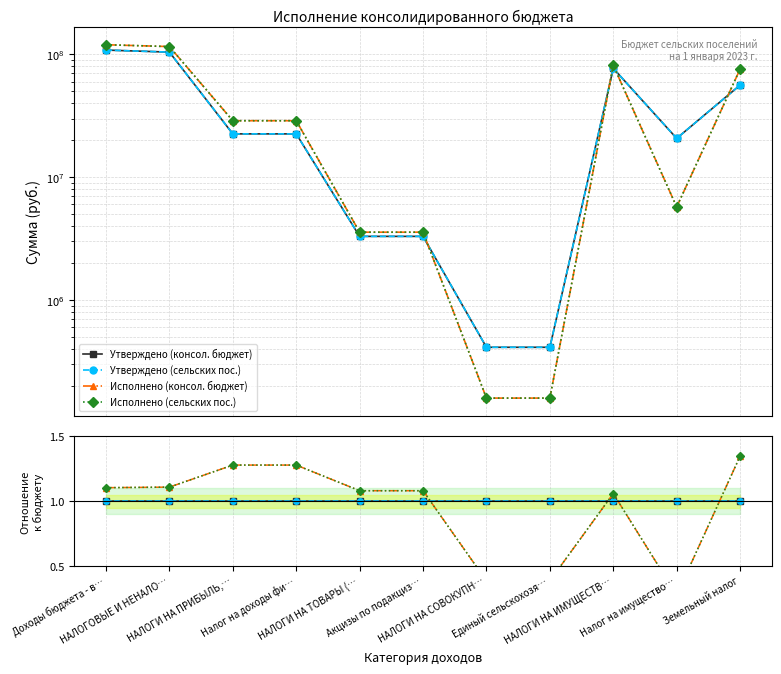

Reading right to left, list all the values displayed in this chart.

Утверждено (консол. бюджет): Земельный налог=1.0	Налог на имущество…=1.0	НАЛОГИ НА ИМУЩЕСТВ…=1.0	Единый сельскохозя…=1.0	НАЛОГИ НА СОВОКУПН…=1.0	Акцизы по подакциз…=1.0	НАЛОГИ НА ТОВАРЫ (…=1.0	Налог на доходы фи…=1.0	НАЛОГИ НА ПРИБЫЛЬ,…=1.0	НАЛОГОВЫЕ И НЕНАЛО…=1.0	Доходы бюджета - в…=1.0
Утверждено (сельских пос.): Земельный налог=1.0	Налог на имущество…=1.0	НАЛОГИ НА ИМУЩЕСТВ…=1.0	Единый сельскохозя…=1.0	НАЛОГИ НА СОВОКУПН…=1.0	Акцизы по подакциз…=1.0	НАЛОГИ НА ТОВАРЫ (…=1.0	Налог на доходы фи…=1.0	НАЛОГИ НА ПРИБЫЛЬ,…=1.0	НАЛОГОВЫЕ И НЕНАЛО…=1.0	Доходы бюджета - в…=1.0
Исполнено (консол. бюджет): Земельный налог=1.3	Налог на имущество…=0.3	НАЛОГИ НА ИМУЩЕСТВ…=1.1	Единый сельскохозя…=0.4	НАЛОГИ НА СОВОКУПН…=0.4	Акцизы по подакциз…=1.1	НАЛОГИ НА ТОВАРЫ (…=1.1	Налог на доходы фи…=1.3	НАЛОГИ НА ПРИБЫЛЬ,…=1.3	НАЛОГОВЫЕ И НЕНАЛО…=1.1	Доходы бюджета - в…=1.1
Исполнено (сельских пос.): Земельный налог=1.3	Налог на имущество…=0.3	НАЛОГИ НА ИМУЩЕСТВ…=1.1	Единый сельскохозя…=0.4	НАЛОГИ НА СОВОКУПН…=0.4	Акцизы по подакциз…=1.1	НАЛОГИ НА ТОВАРЫ (…=1.1	Налог на доходы фи…=1.3	НАЛОГИ НА ПРИБЫЛЬ,…=1.3	НАЛОГОВЫЕ И НЕНАЛО…=1.1	Доходы бюджета - в…=1.1